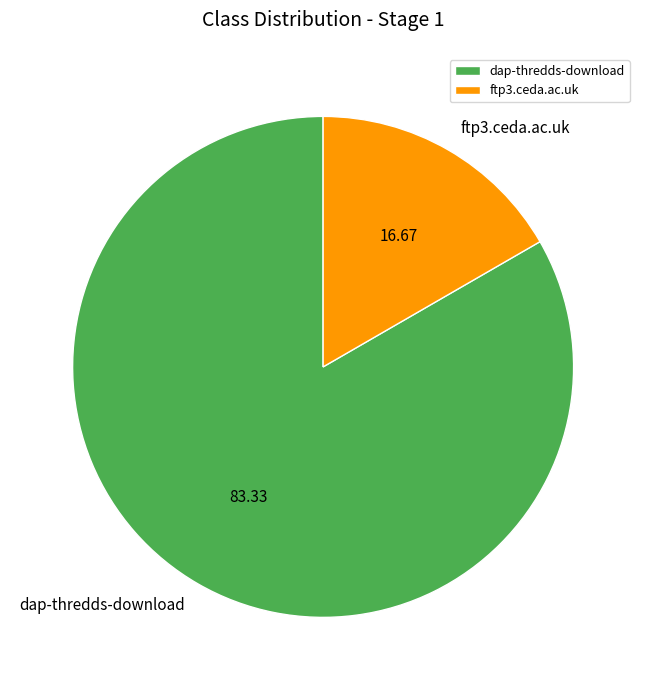

Count the number of slices in the pie.

2